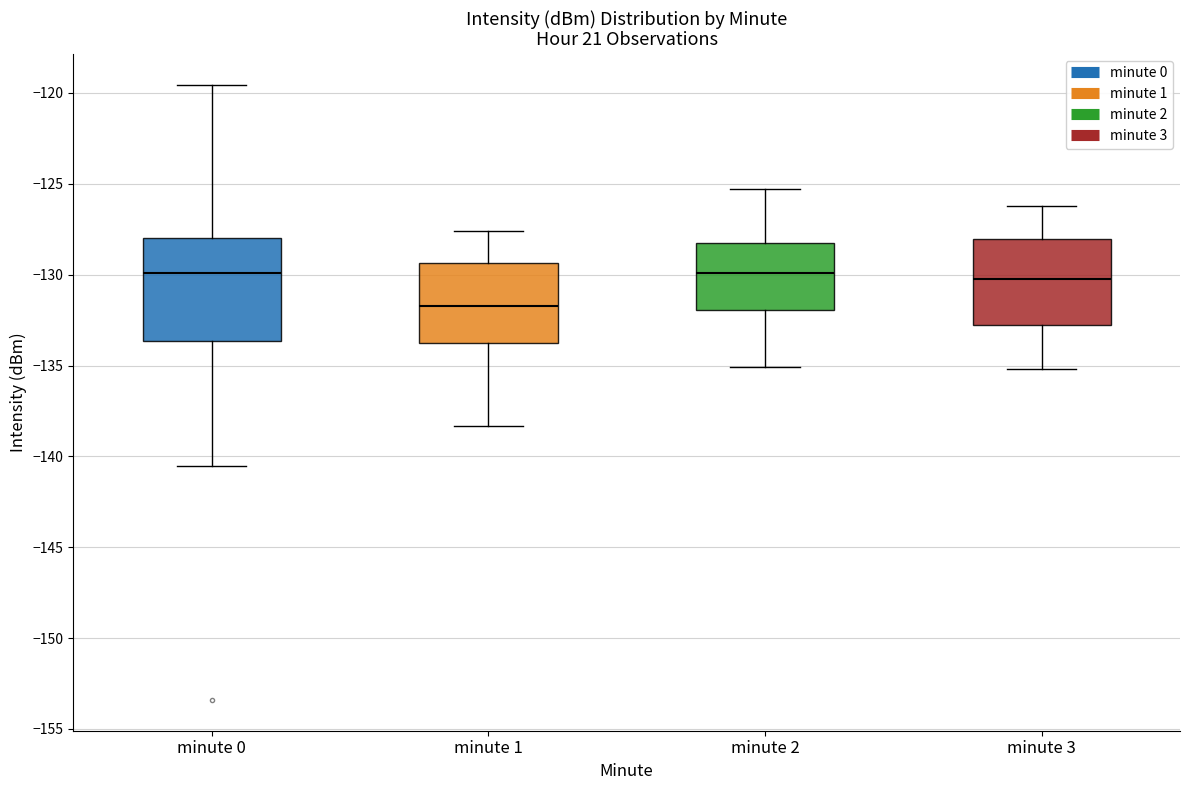

Reading left to right, read every box against the y-axis: the position of its median line, the range the box covers, and the ends of its whiskers. The values are not printed on the chart, so give them approximately, as read against the axis.

minute 0: median -130.0, box -133.5 to -128.0, whiskers -140.5 to -119.5
minute 1: median -131.5, box -134.0 to -129.5, whiskers -138.5 to -127.5
minute 2: median -130.0, box -132.0 to -128.0, whiskers -135.0 to -125.5
minute 3: median -130.0, box -132.5 to -128.0, whiskers -135.0 to -126.0